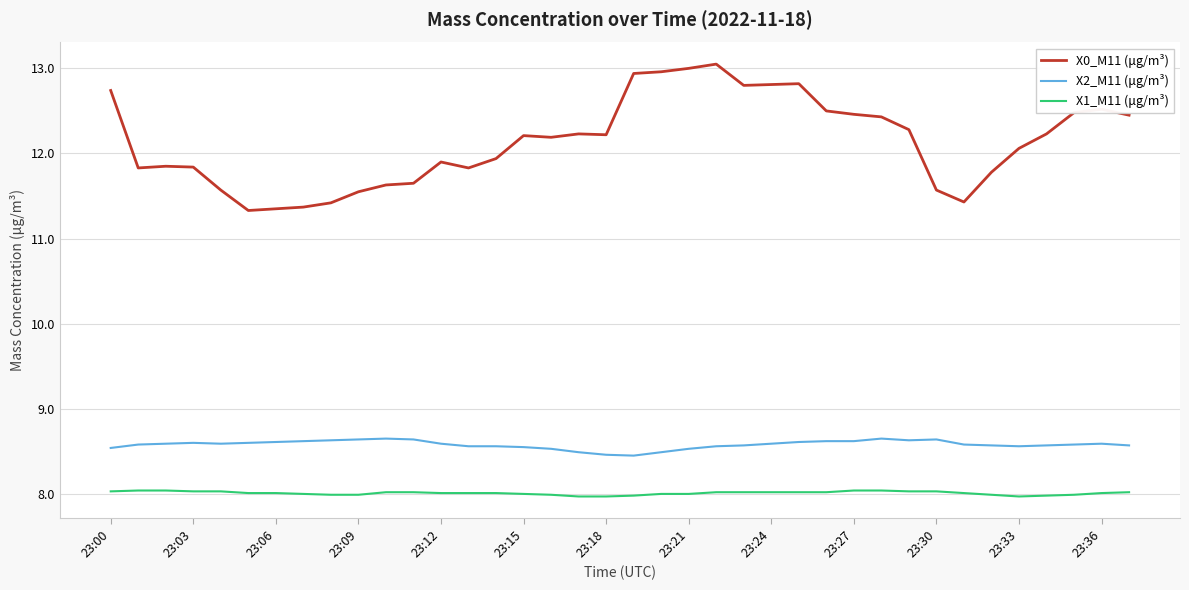

What is the average value of the X2_M11 (μg/m³) series?

8.6